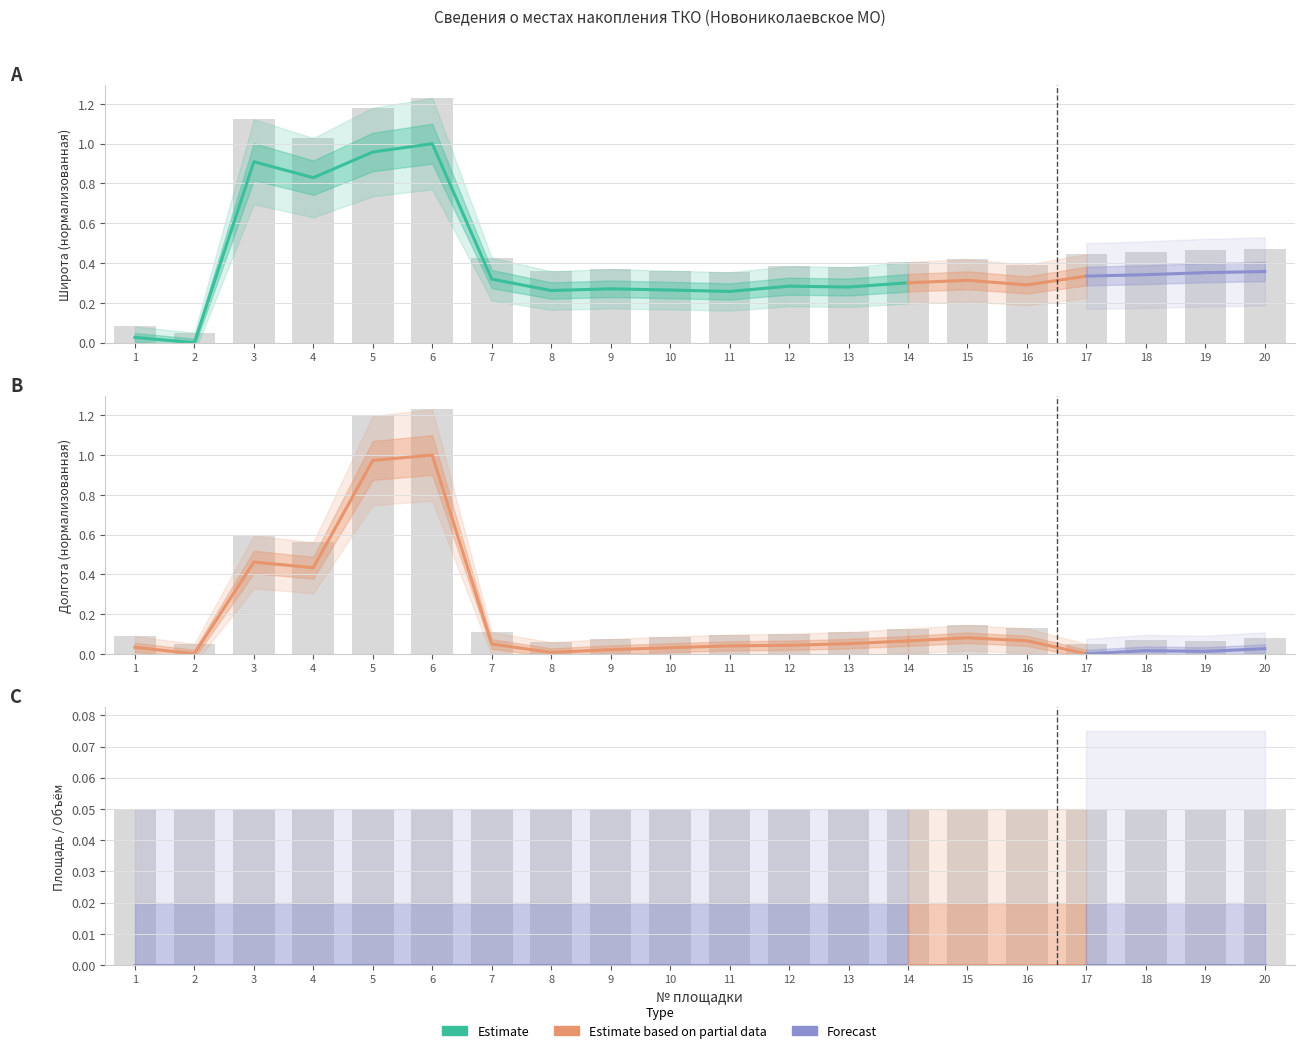

The Широта series shows 1.0 at 4. True or false?

True